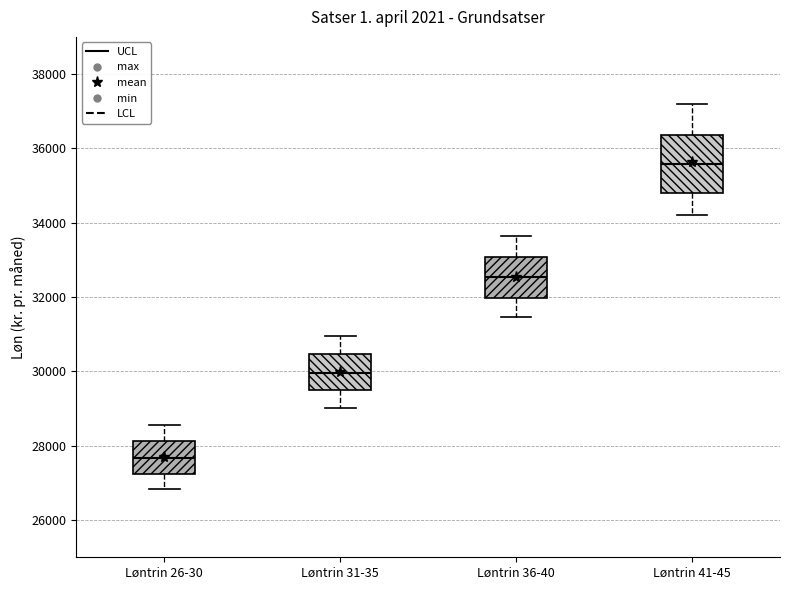

Which box is the tallest, from its lower edge to its upper edge?

Løntrin 41-45